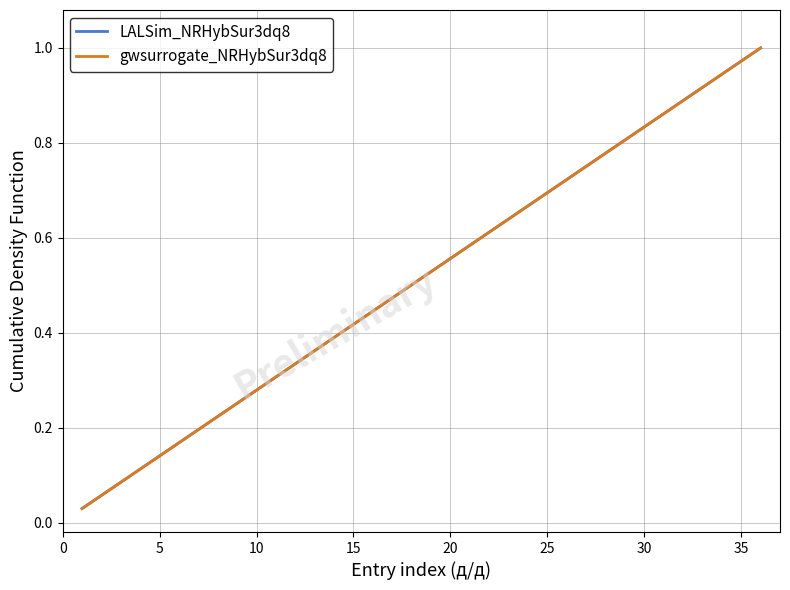

How many lines are shown in the chart?

2